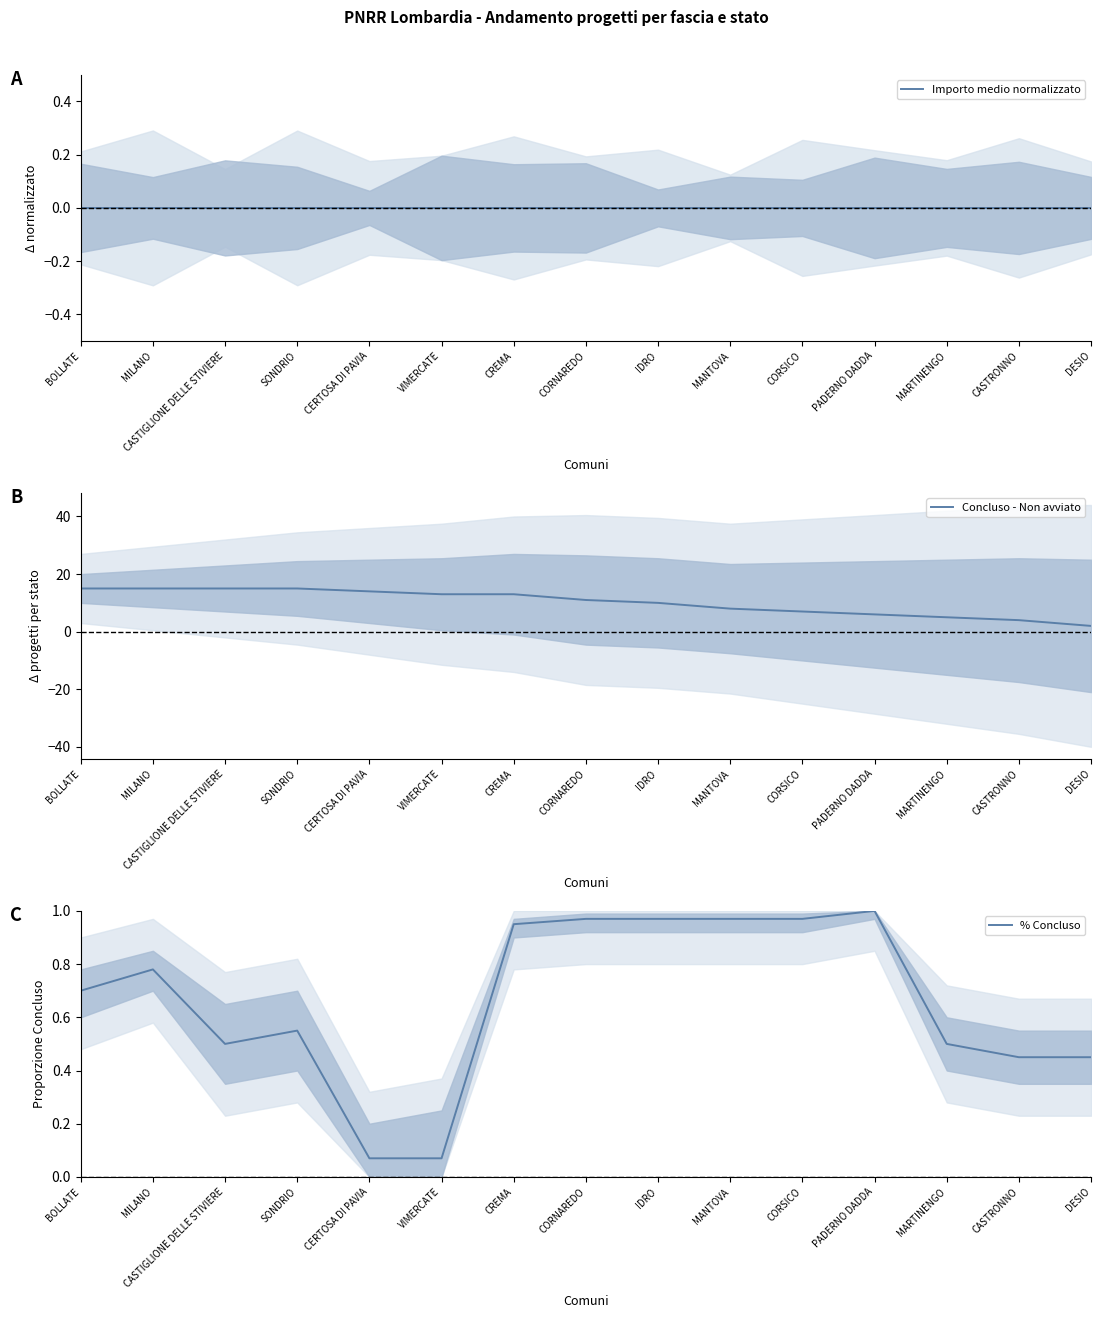

Count the number of categories in the chart.

15